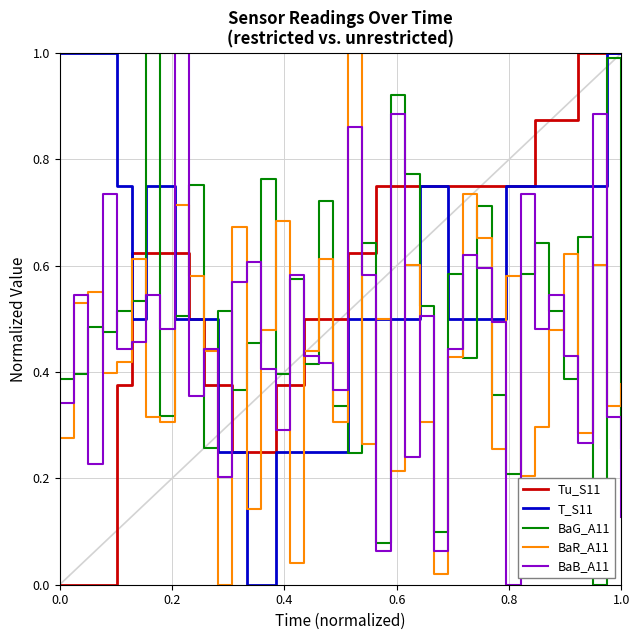

What is the highest value of the BaG_A11 series?

1.0